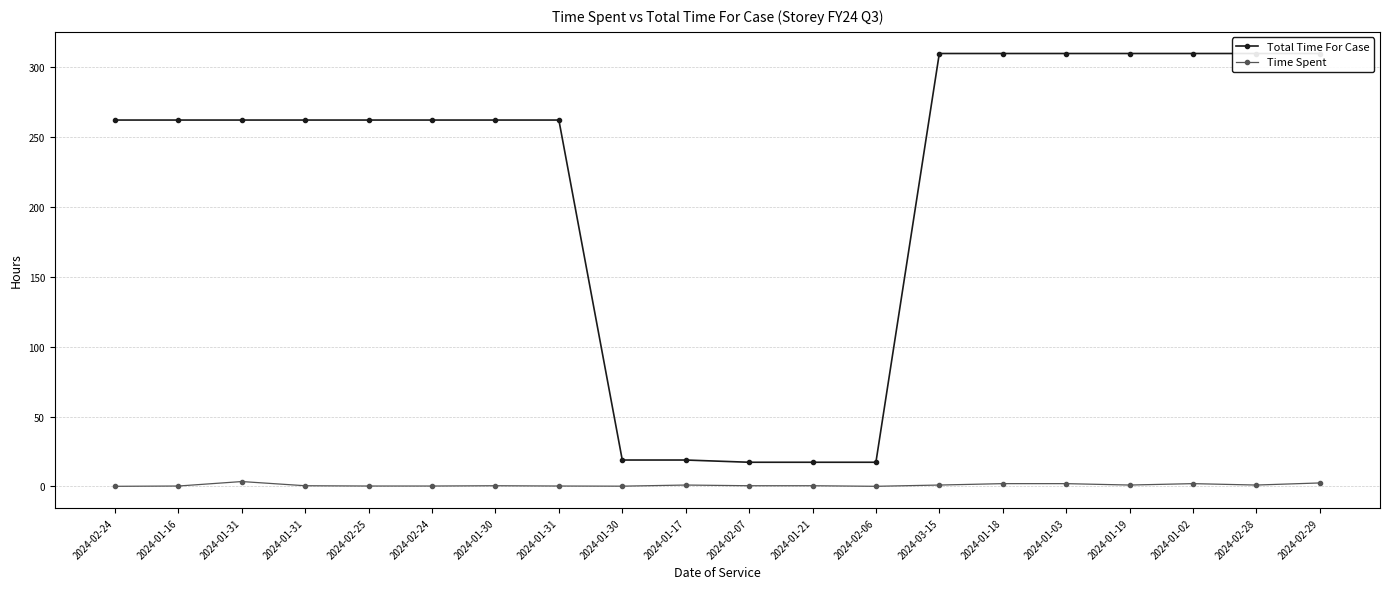

True or false: Total Time For Case and Time Spent intersect in this chart.

False